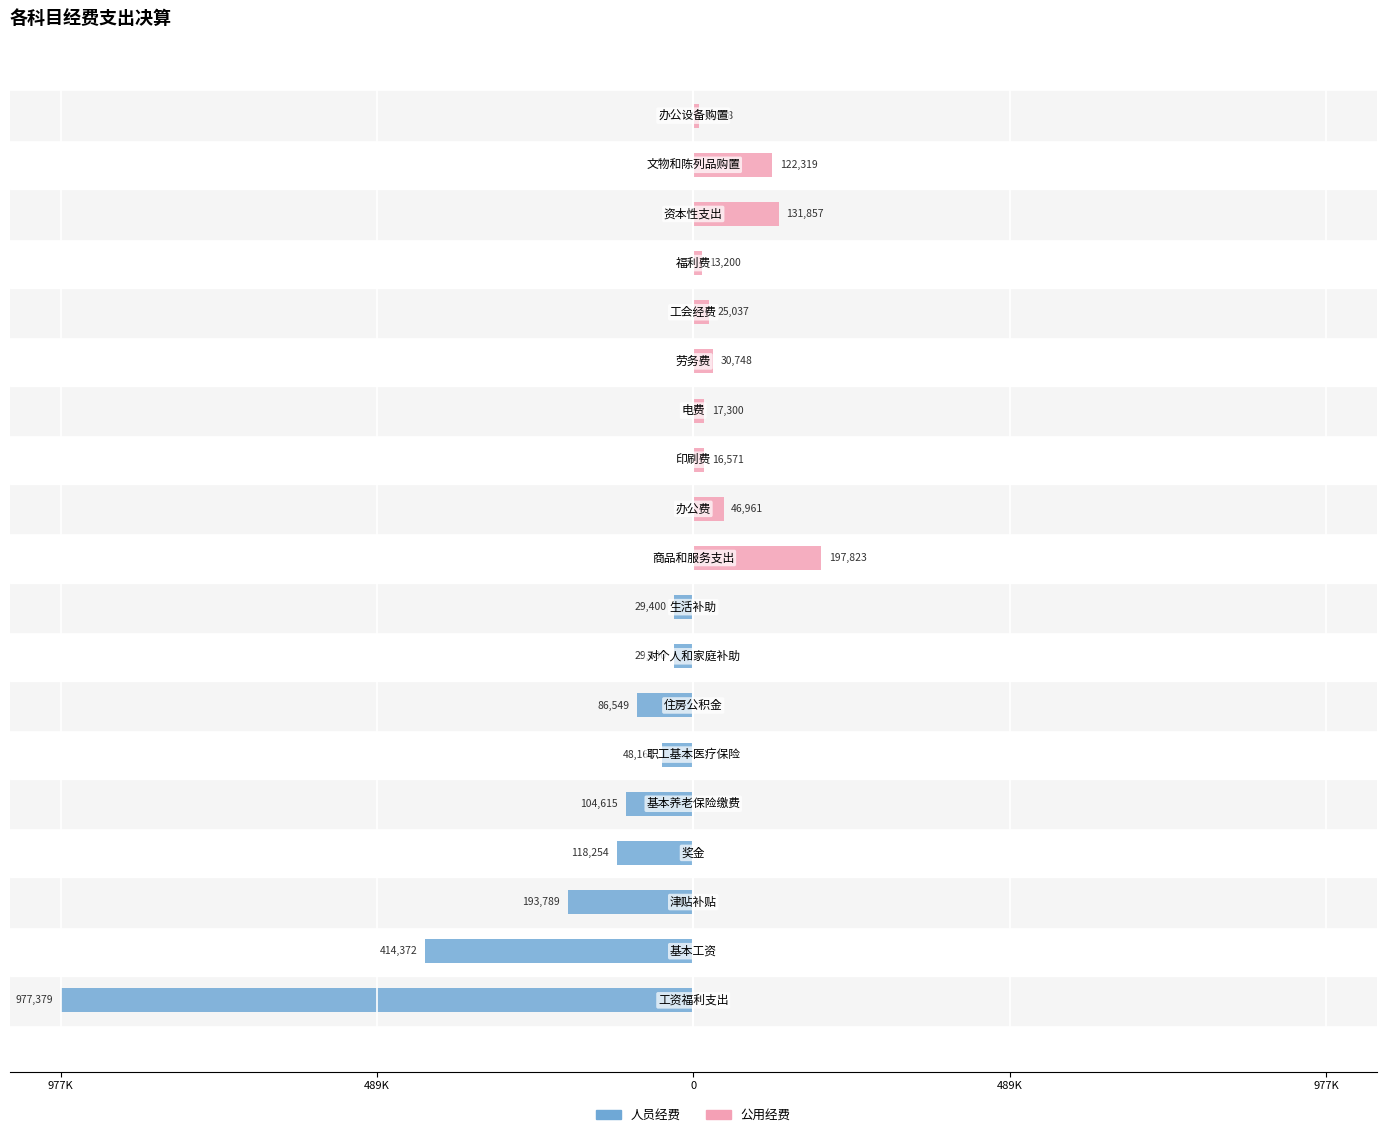

Are the bars grouped side by side (vs. stacked)?

Yes